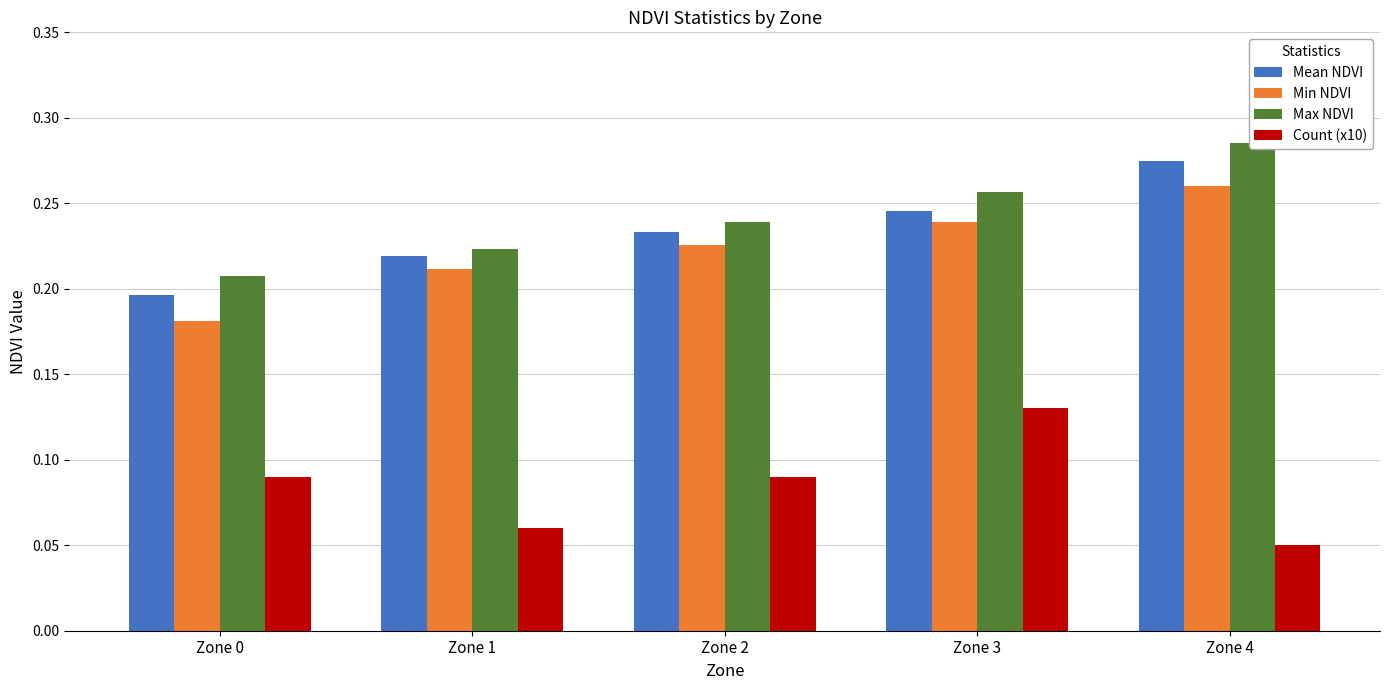

What is the average value of the Count (x10) series?

0.1